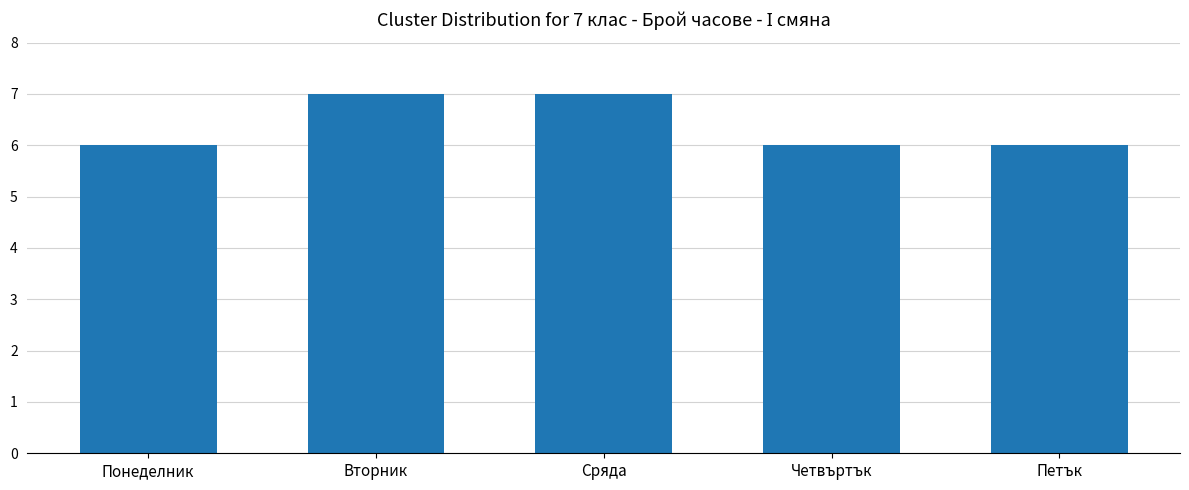

What is the label of the 2nd bar from the left?

Вторник